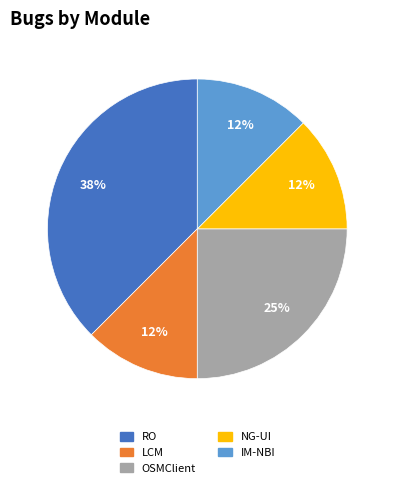

Which category has the biggest portion of the pie?

RO